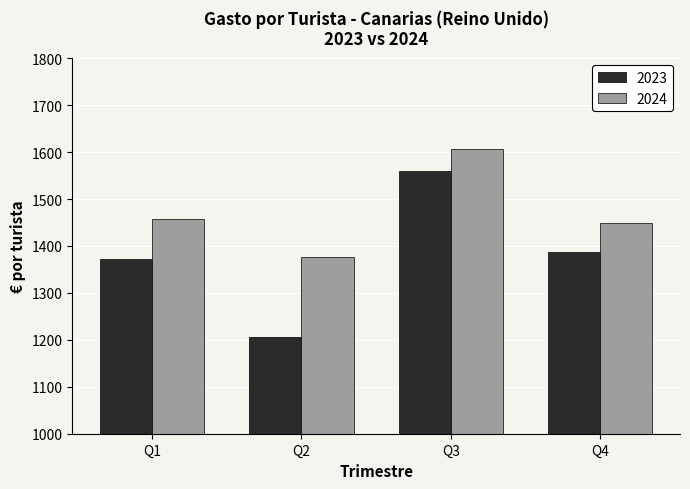

What is the approximate value of 2023 at Q4?

1387.6